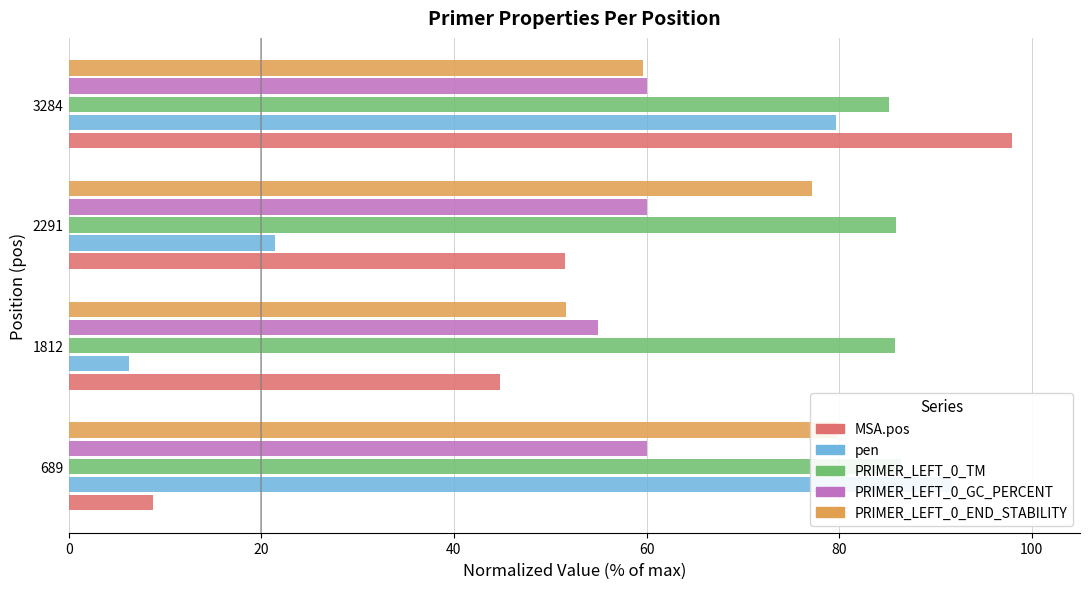

Reading left to right, transcribe all the data shown in this chart.

MSA.pos: 0=8.7	20=44.8	40=51.6	60=97.9
pen: 0=91.7	20=6.3	40=21.4	60=79.7
PRIMER_LEFT_0_TM: 0=86.4	20=85.8	40=85.9	60=85.1
PRIMER_LEFT_0_GC_PERCENT: 0=60.0	20=55.0	40=60.0	60=60.0
PRIMER_LEFT_0_END_STABILITY: 0=79.8	20=51.7	40=77.2	60=59.7